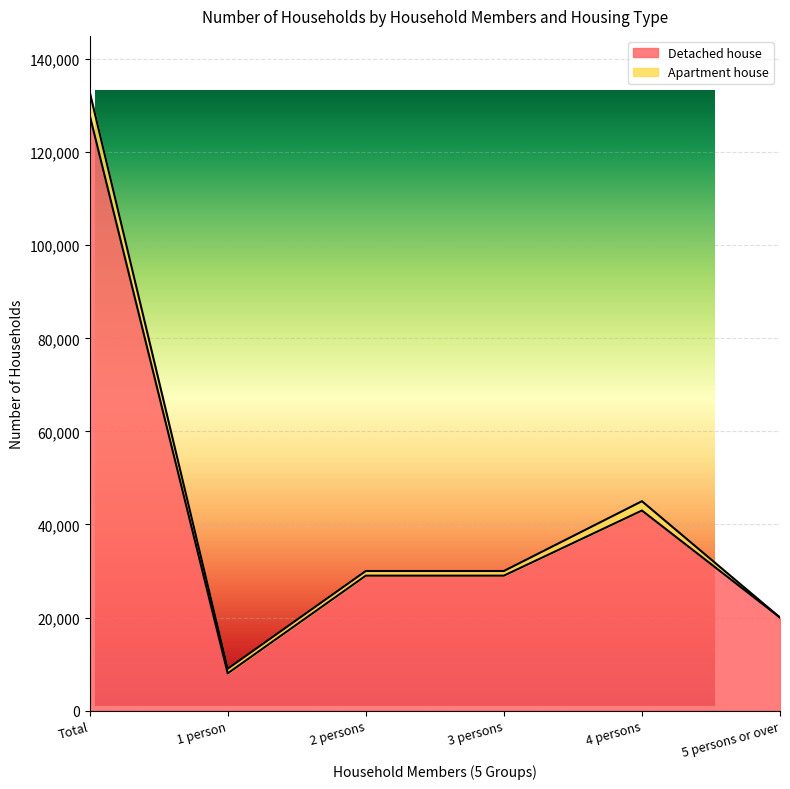

What value does the data have at 5 persons or over, to the nearest 10?

20000